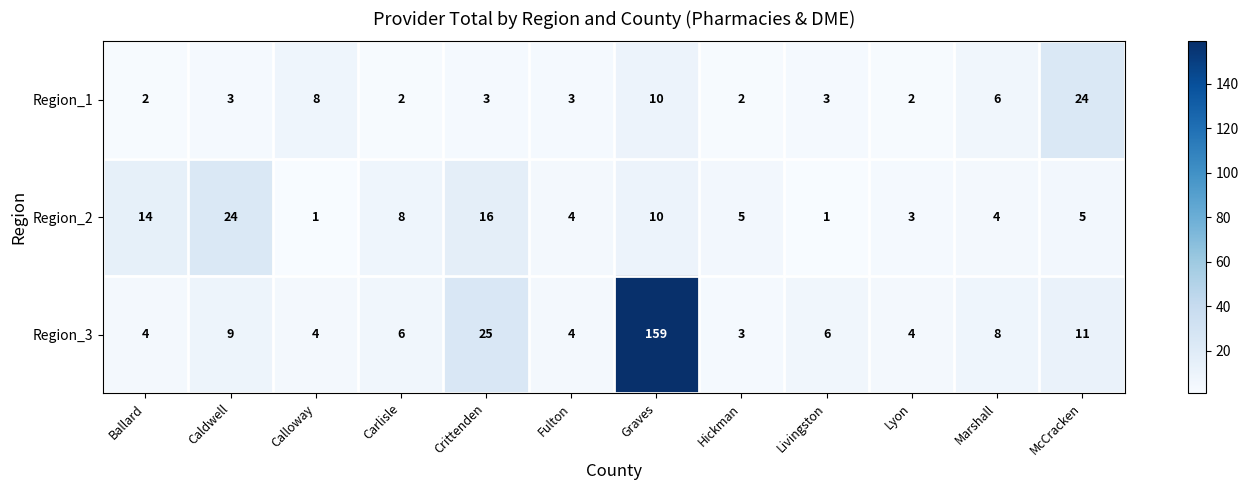

What is the difference between the Region_3 values at Crittenden and Livingston?

19